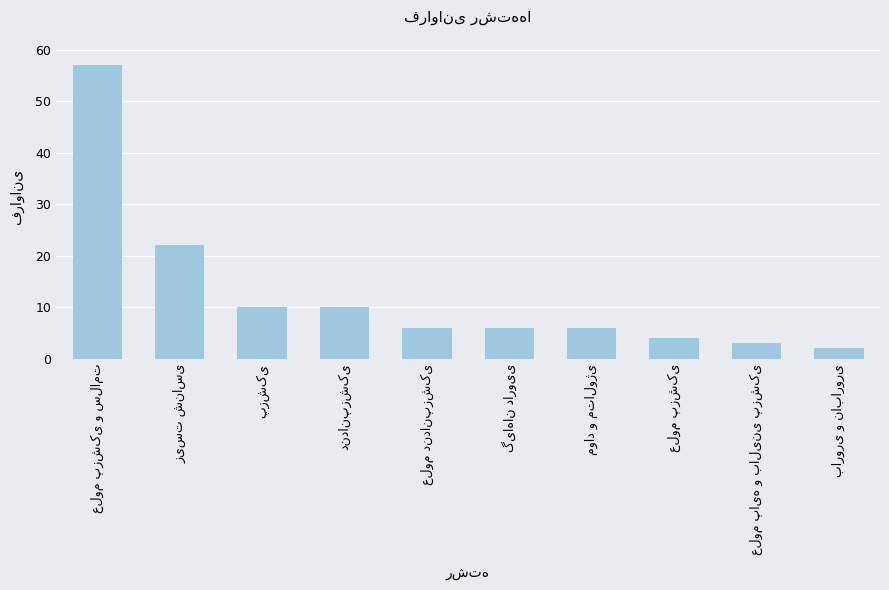

Are the bars horizontal?

No